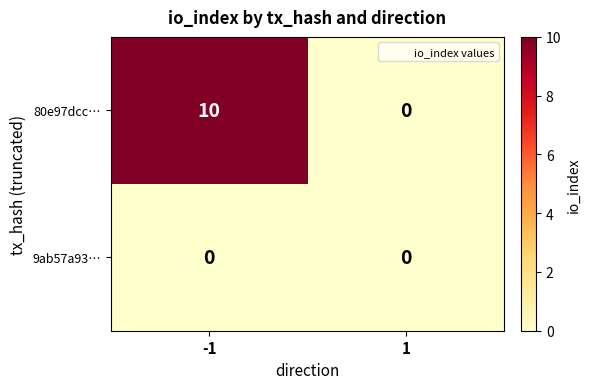

What is the maximum value shown in the chart?

10